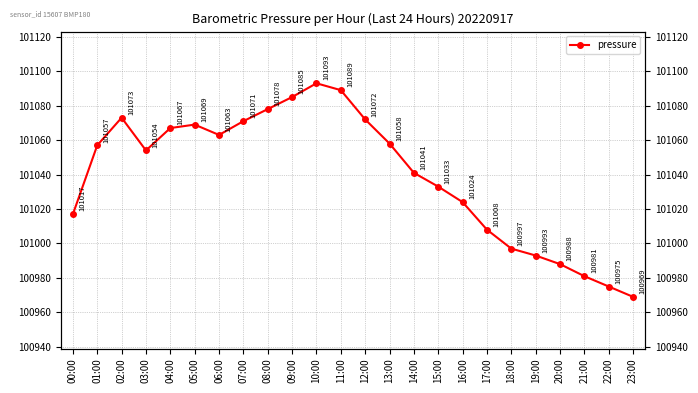

What is the difference between the values at 09:00 and 01:00?

28